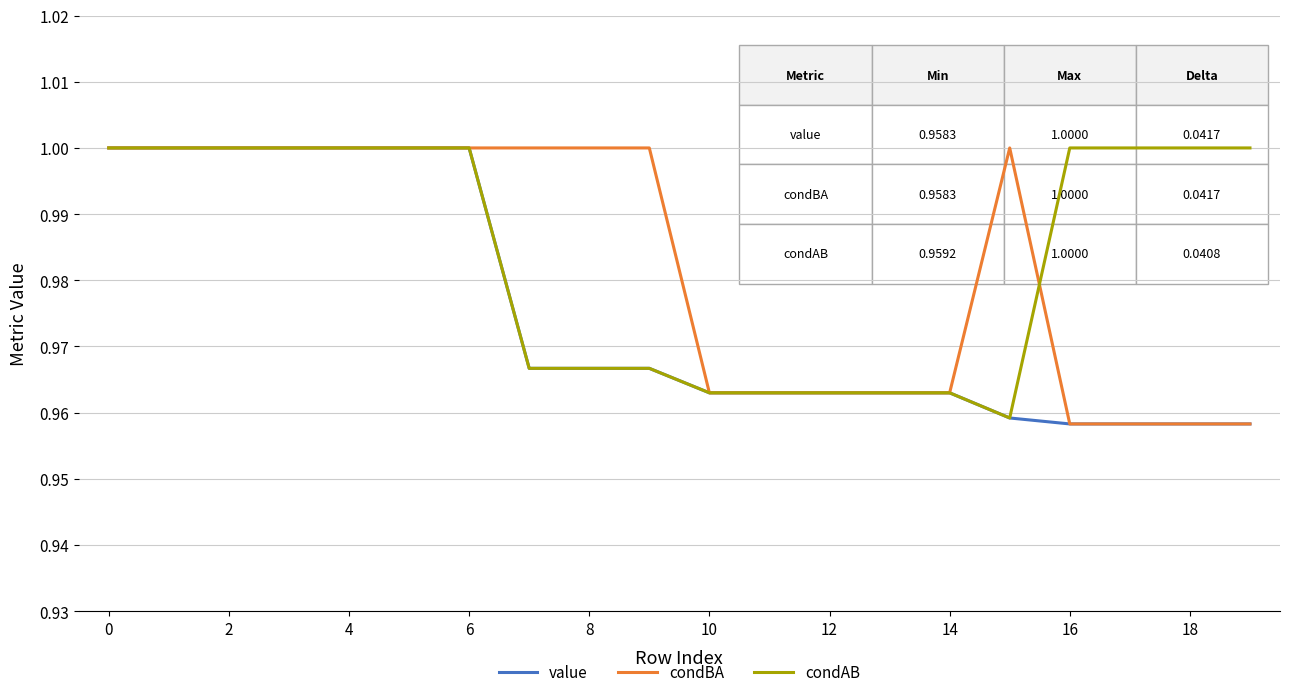

Which label corresponds to the smallest value in the chart?

16